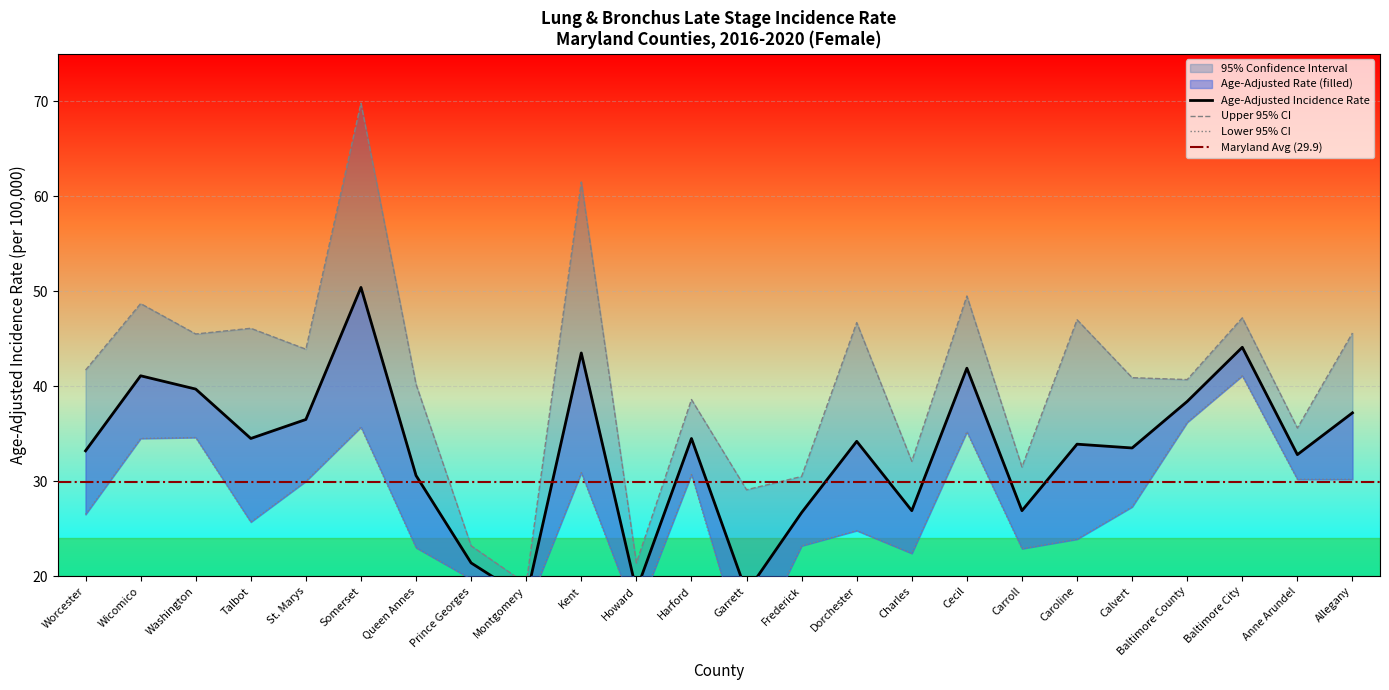

Rank the series by their maximum value, from highest to lowest.

Upper 95% CI, Age-Adjusted Rate, Lower 95% CI